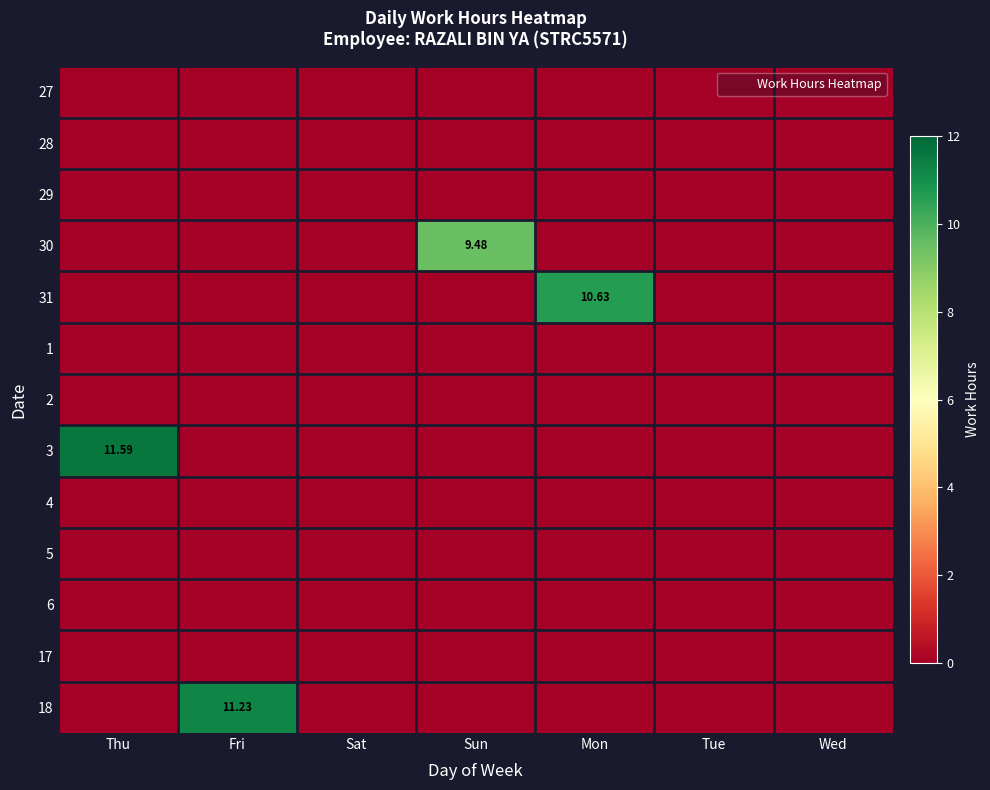

Rank the series at Mon from highest to lowest value.

31, 27, 28, 29, 30, 1, 2, 3, 4, 5, 6, 17, 18